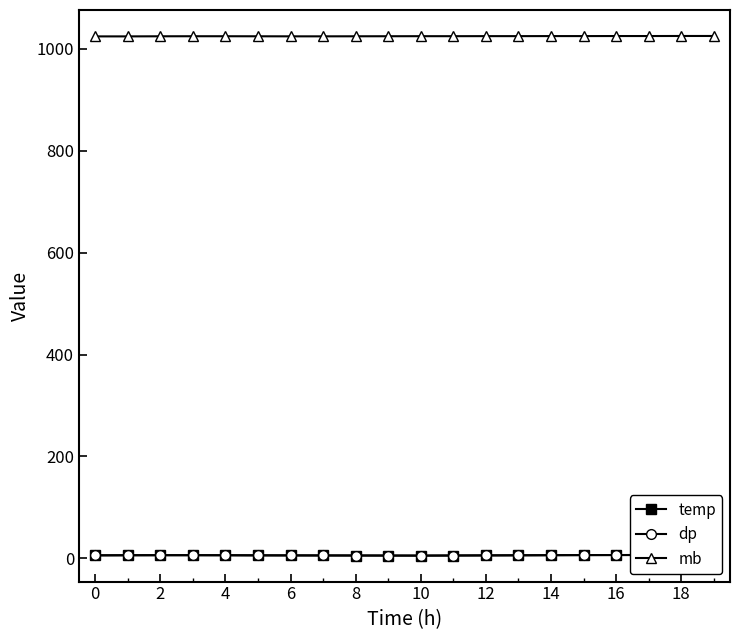

In temp, how many points are lower than both neighbors (excluding endpoints)?

1